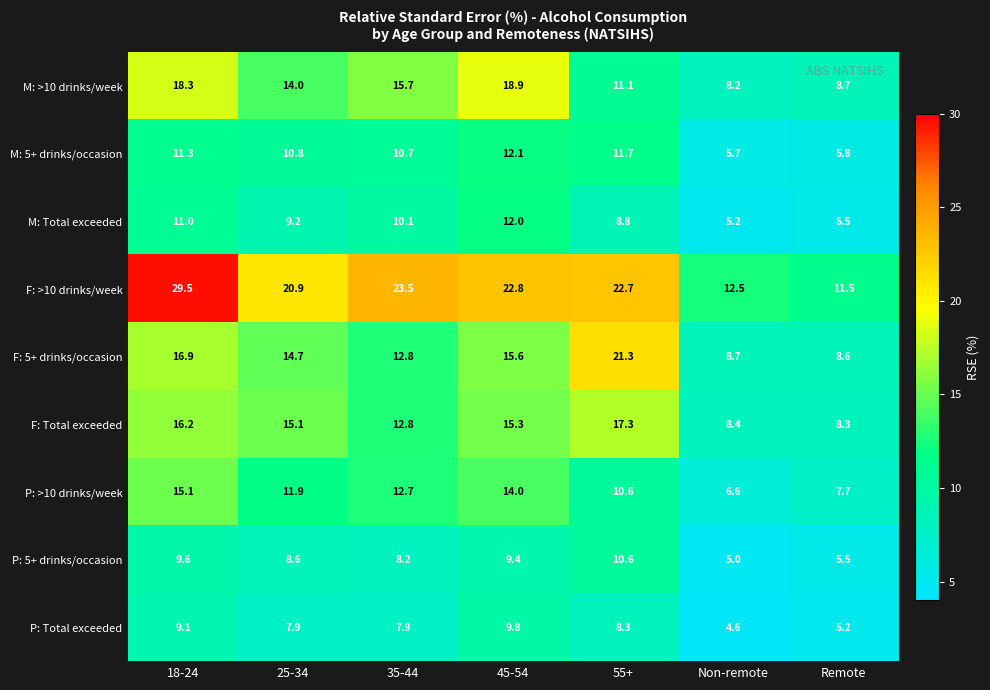

What is the smallest value displayed?

4.6